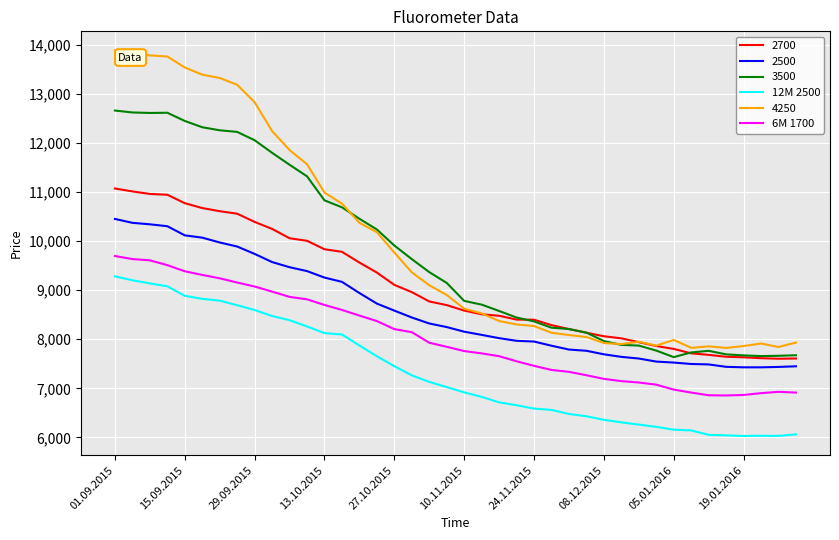

True or false: 6M 1700 and 12M 2500 intersect in this chart.

False